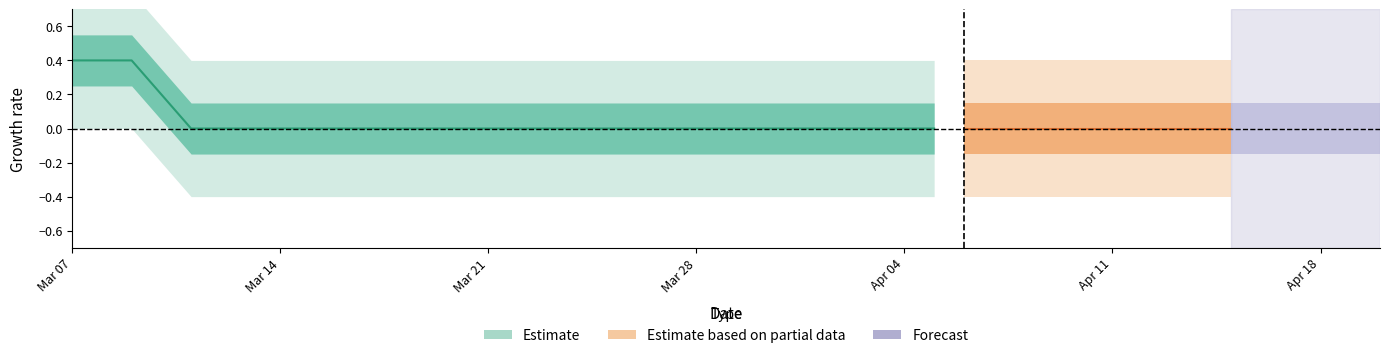

What is the difference between the maximum and minimum values?

1